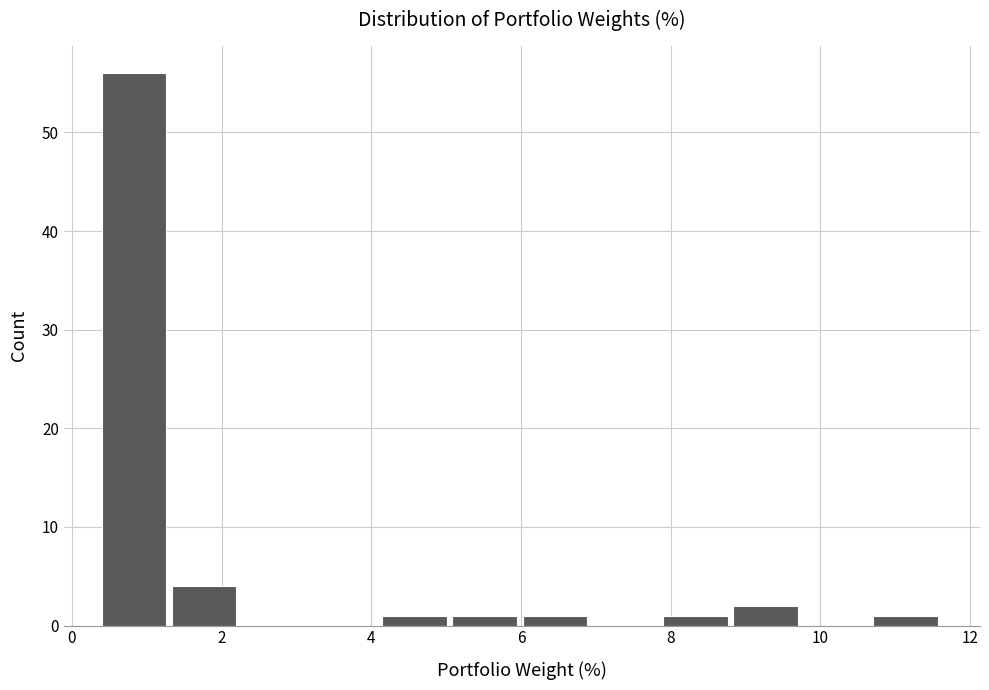

Which range on the x-axis has the tallest bar?

0.4 to 1.2